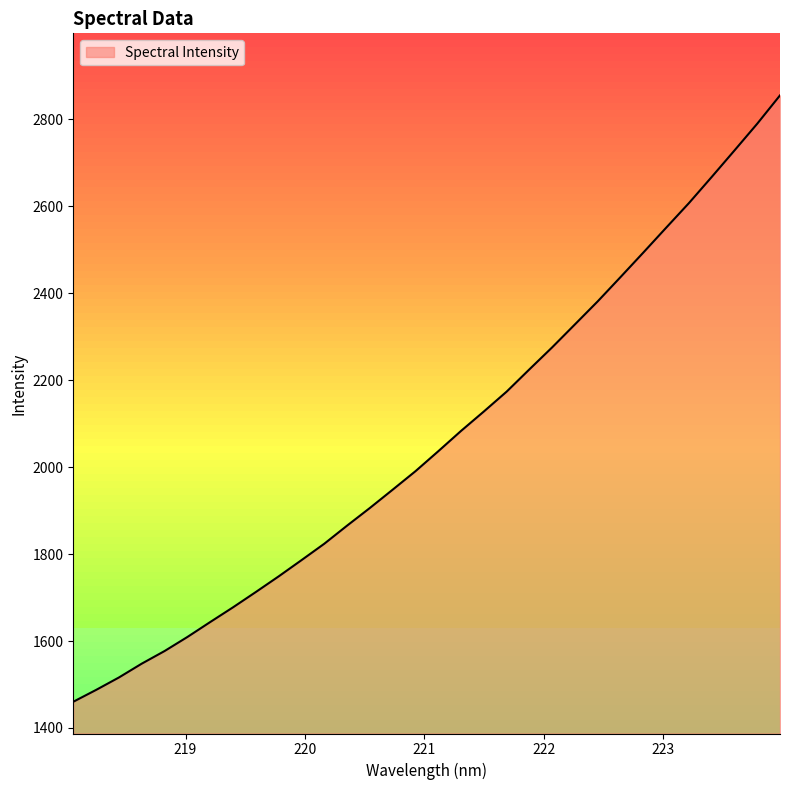

Does the chart have visible grid lines?

No